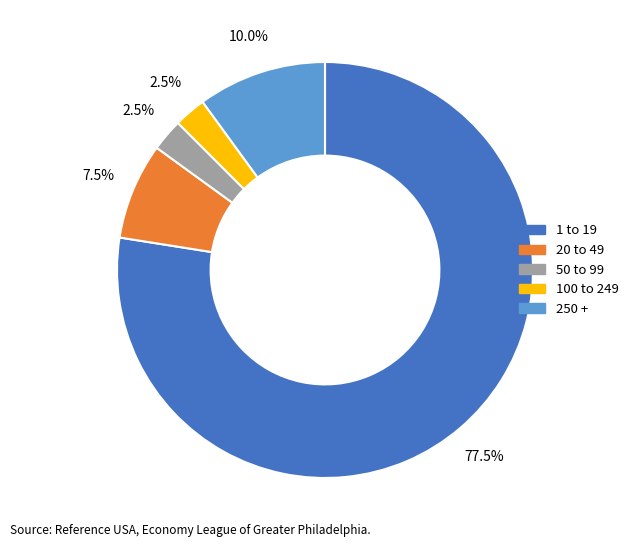

Is there any slice that represents more than half of the pie?

Yes